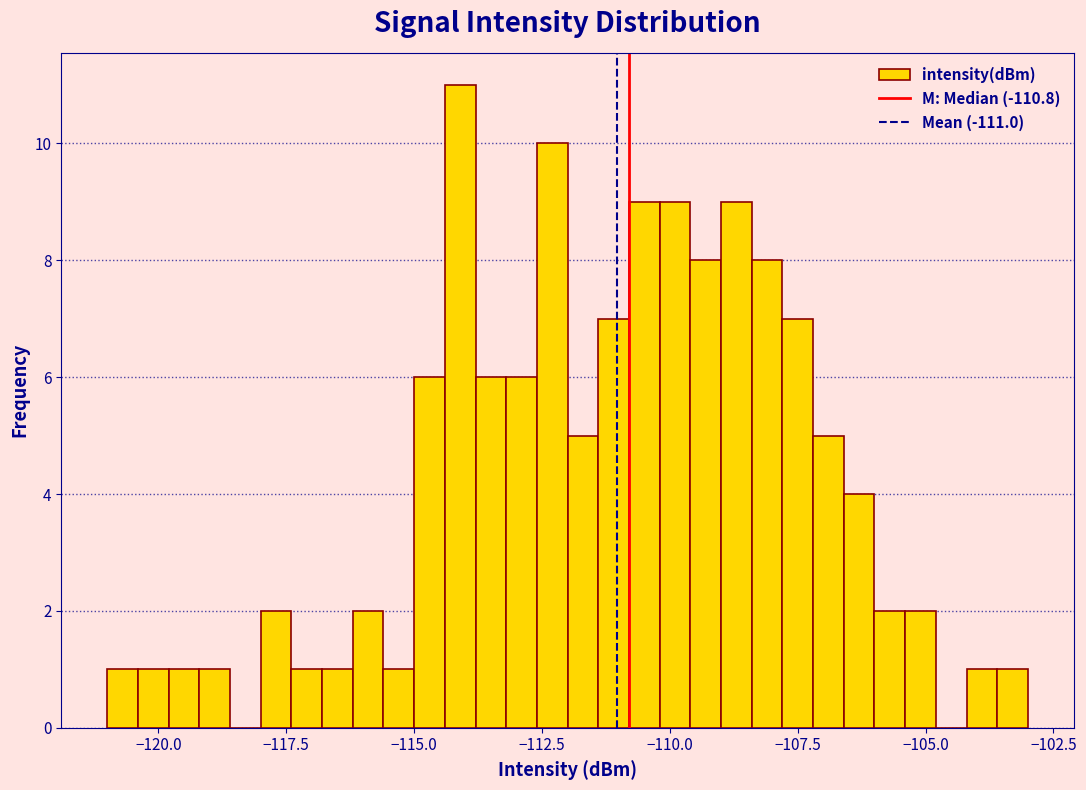

Around what value on the x-axis is the tallest bar? Give the approximate position of its centre, as read against the axis.

-114.0